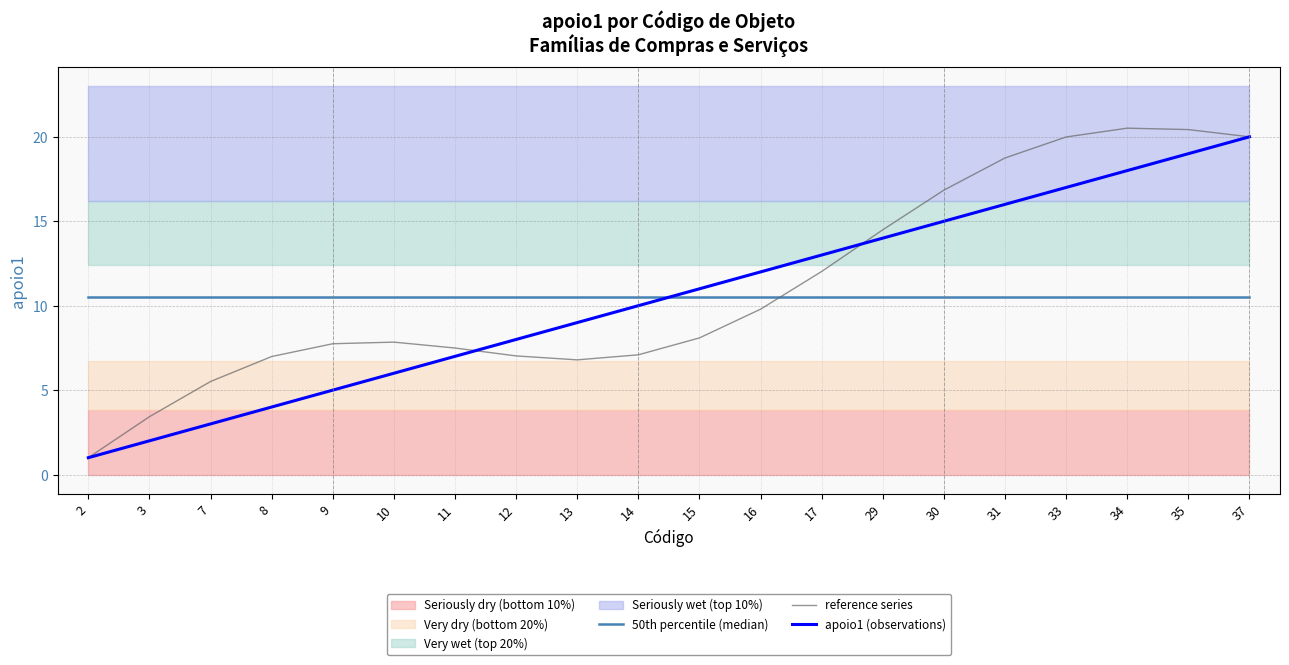

What is the total value across all series at 30?

42.3